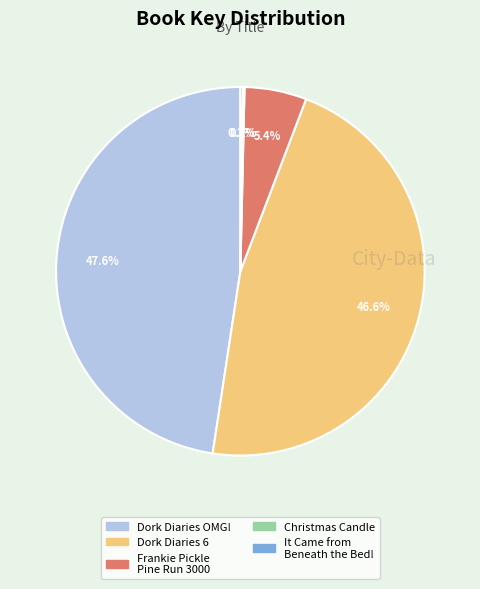

Is there a majority slice in this chart?

No